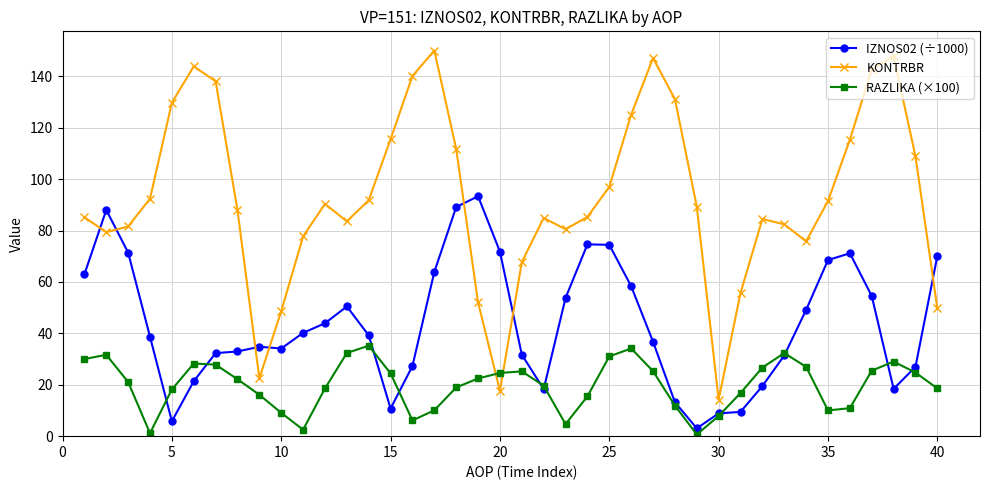

What is the value of the IZNOS02 (÷1000) point at the 35th from the left?

68.5